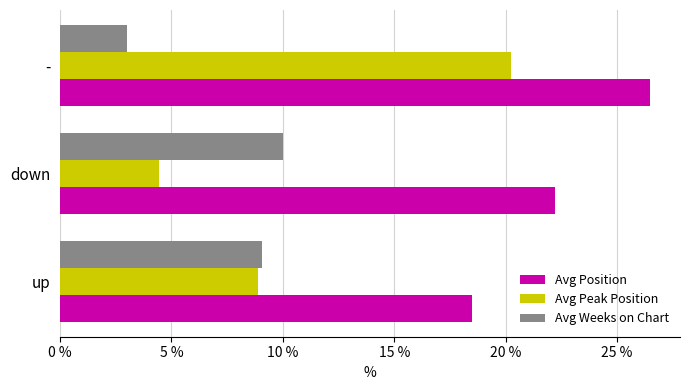

List the labels in order of Avg Position value, smallest first.

up, down, -